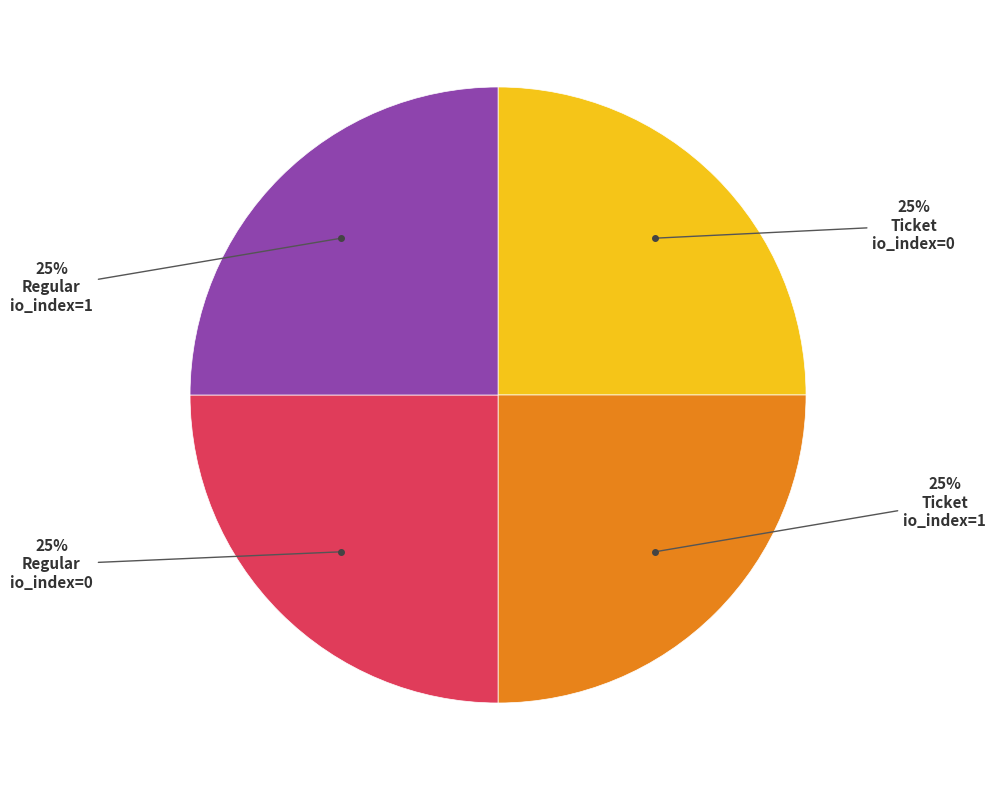

To the nearest percent, what is the average slice percentage?

25%